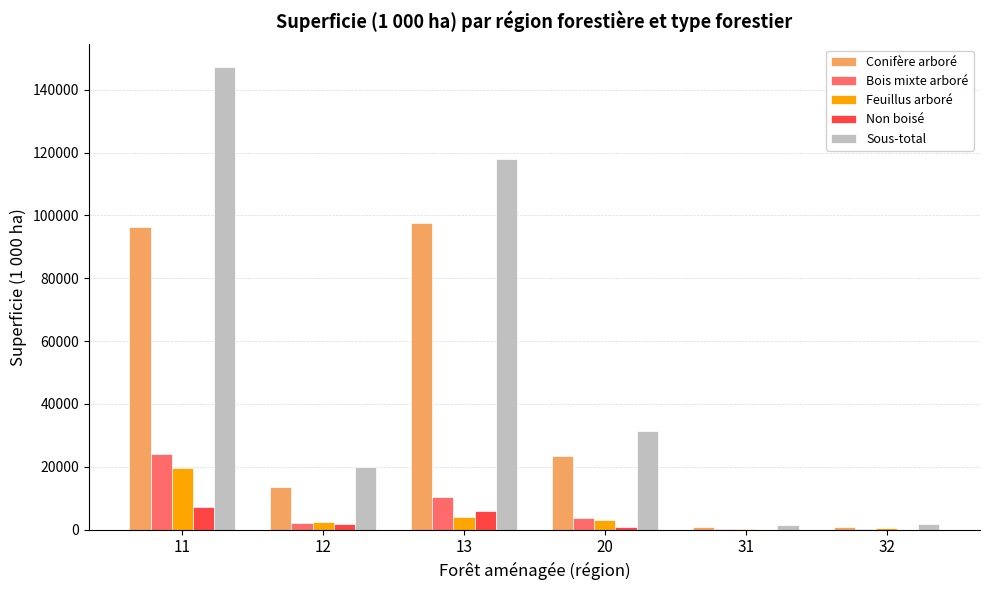

Between 13 and 32, which series saw the biggest shift?

Sous-total